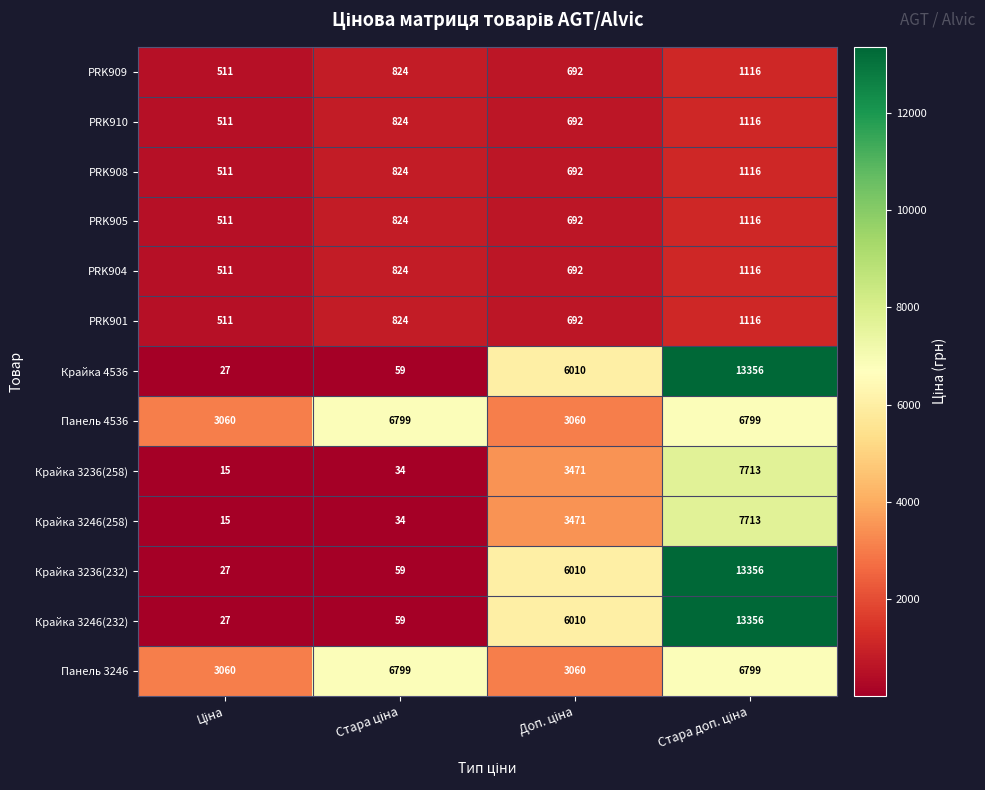

What is the smallest value displayed?

15